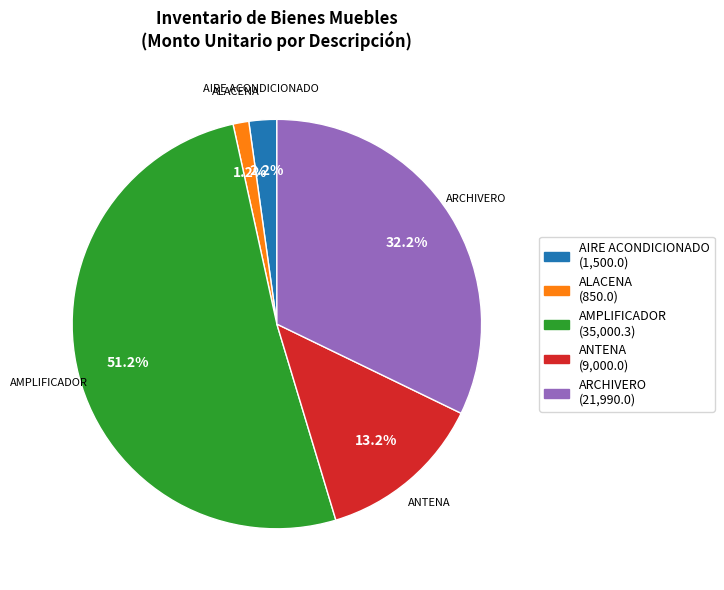

Rank the categories by value from highest to lowest.

AMPLIFICADOR, ARCHIVERO, ANTENA, AIRE ACONDICIONADO, ALACENA